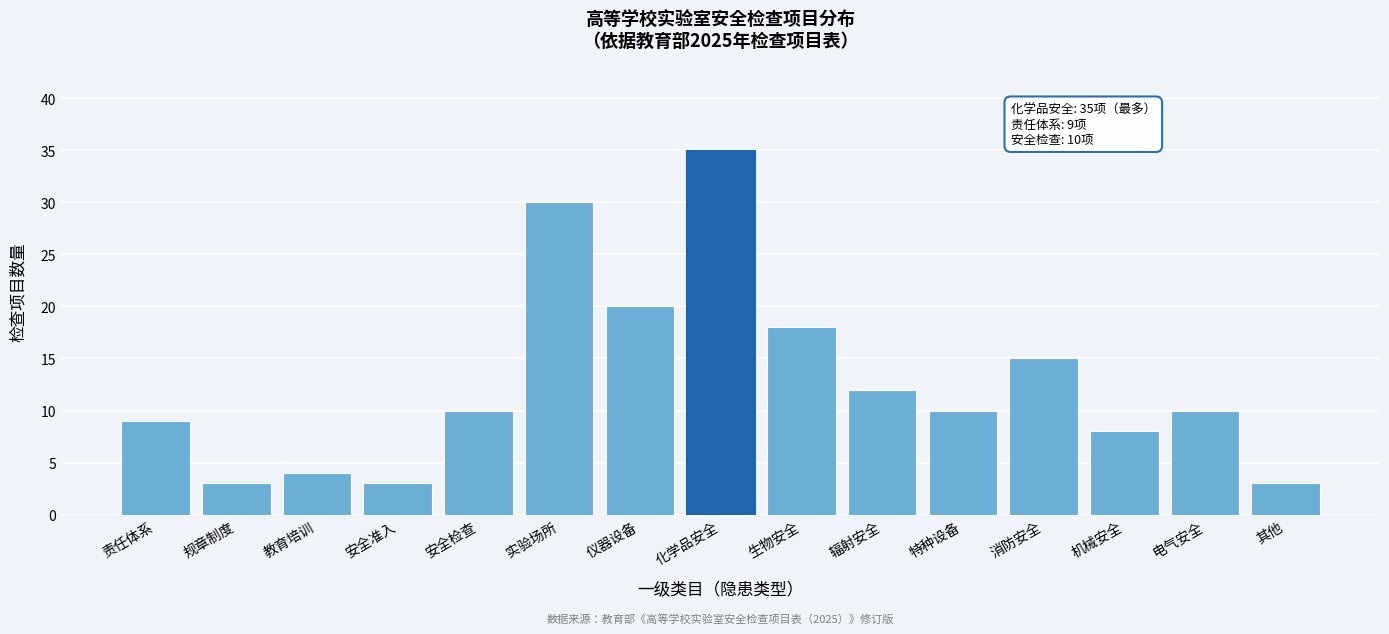

Reading right to left, list all the values displayed in this chart.

3	10	8	15	10	12	18	35	20	30	10	3	4	3	9